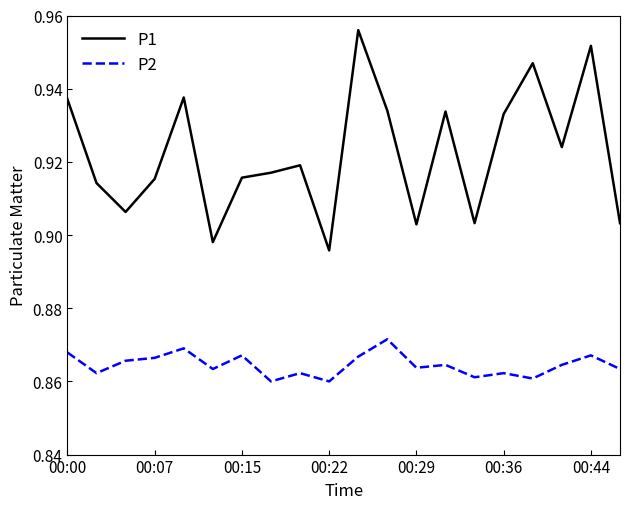

Rank the series by their average value, from lowest to highest.

P2, P1